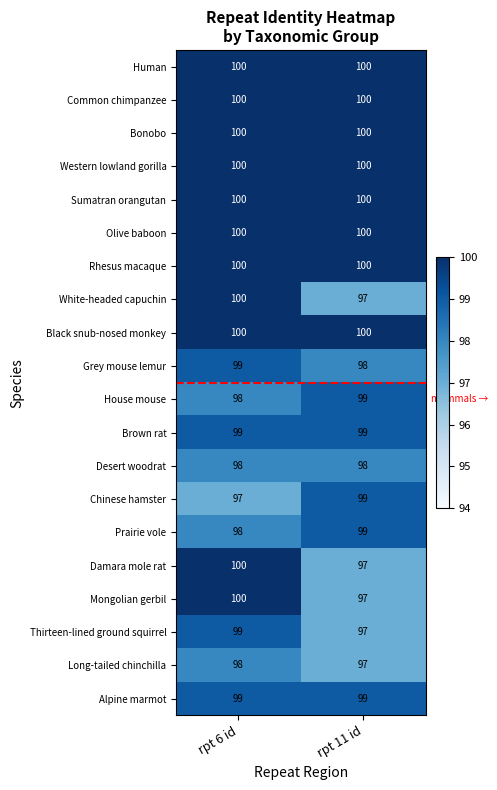

Is it true that Chinese hamster equals 171 at rpt 11 id?

False